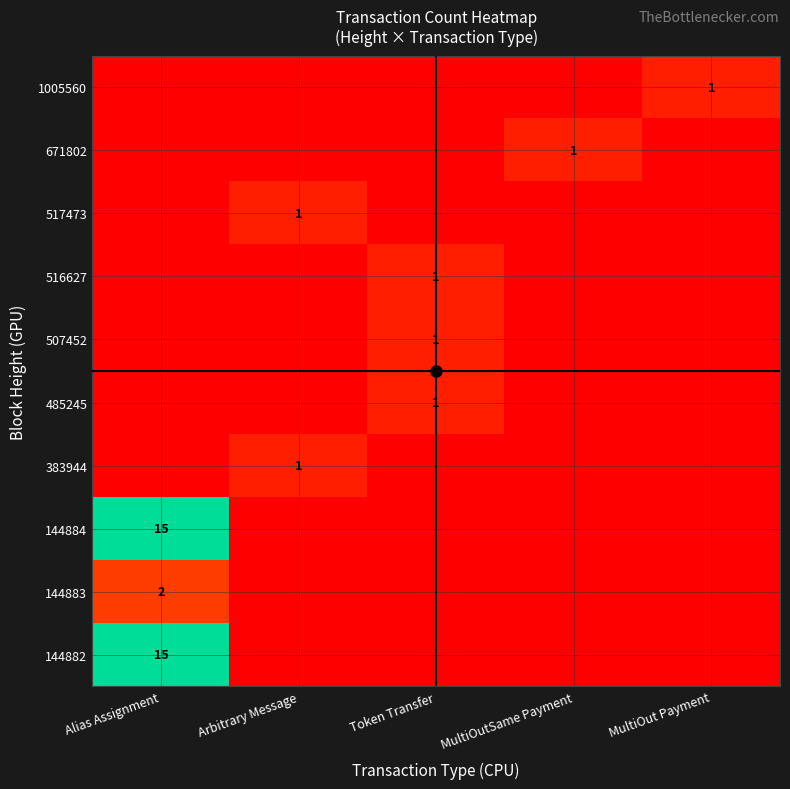

Is it true that 485245 equals 1 at Token Transfer?

True